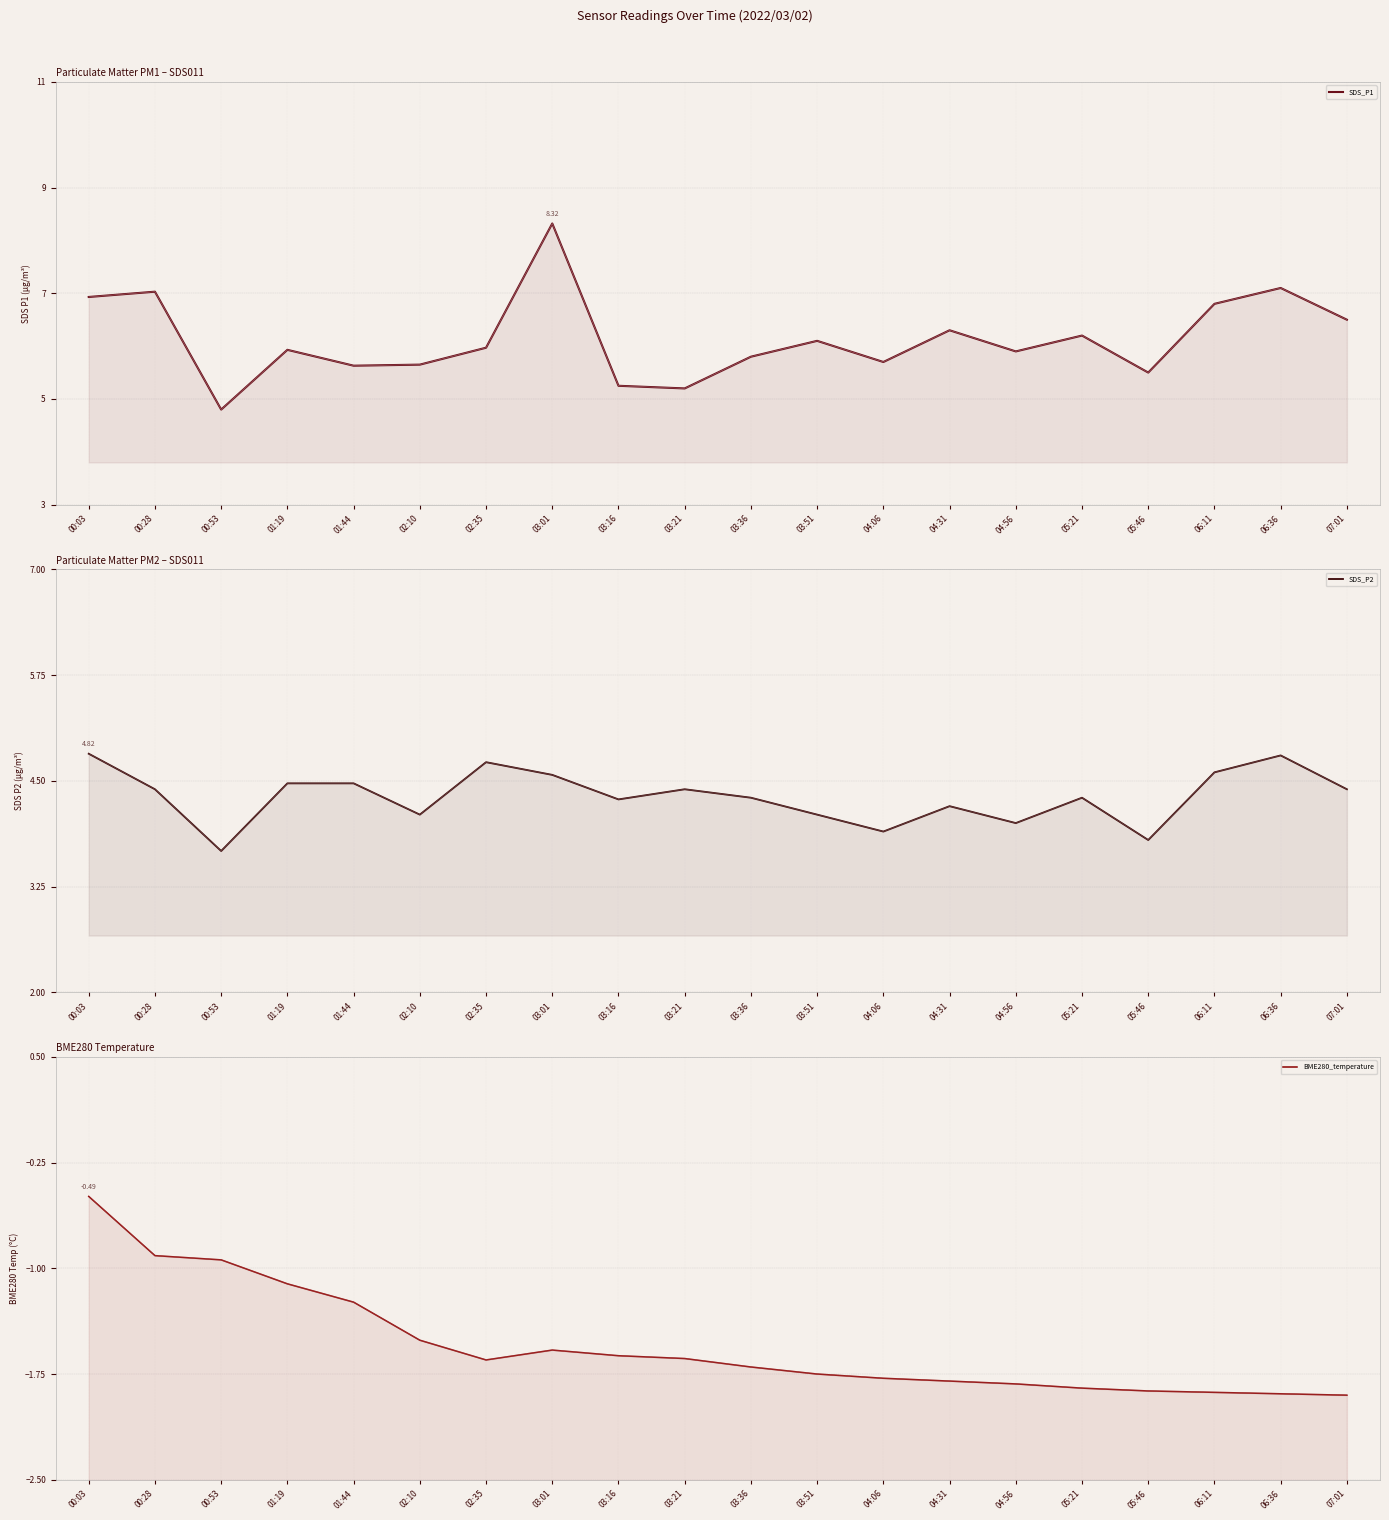

How many lines are shown in the chart?

3